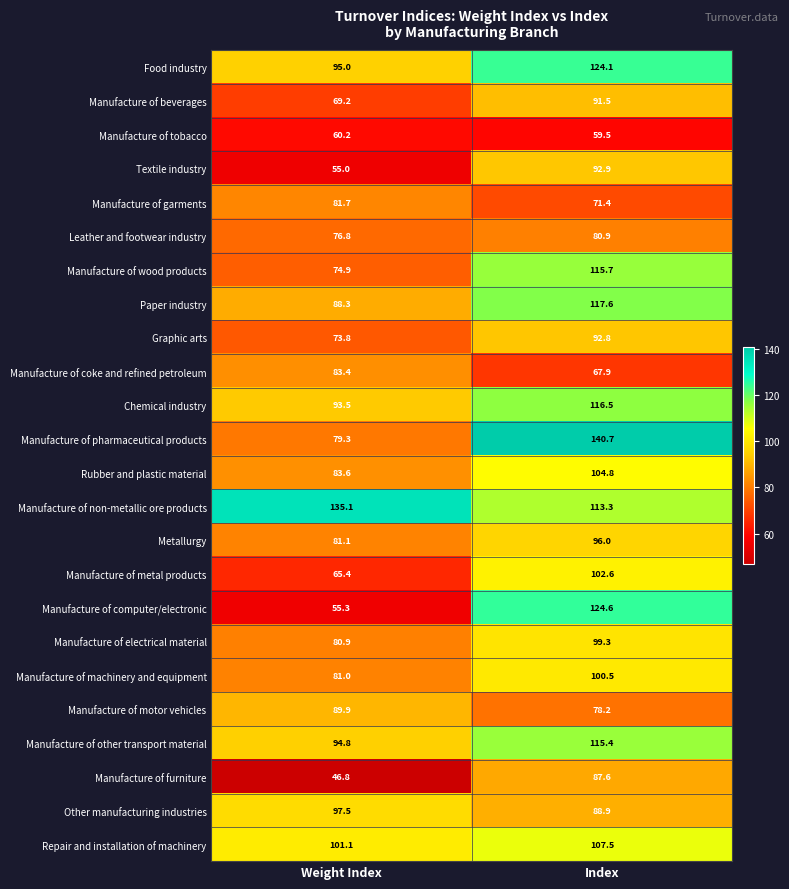

Rank the series at Weight Index from highest to lowest value.

Manufacture of non-metallic ore products, Repair and installation of machinery, Other manufacturing industries, Food industry, Manufacture of other transport material, Chemical industry, Manufacture of motor vehicles, Paper industry, Rubber and plastic material, Manufacture of coke and refined petroleum, Manufacture of garments, Metallurgy, Manufacture of machinery and equipment, Manufacture of electrical material, Manufacture of pharmaceutical products, Leather and footwear industry, Manufacture of wood products, Graphic arts, Manufacture of beverages, Manufacture of metal products, Manufacture of tobacco, Manufacture of computer/electronic, Textile industry, Manufacture of furniture